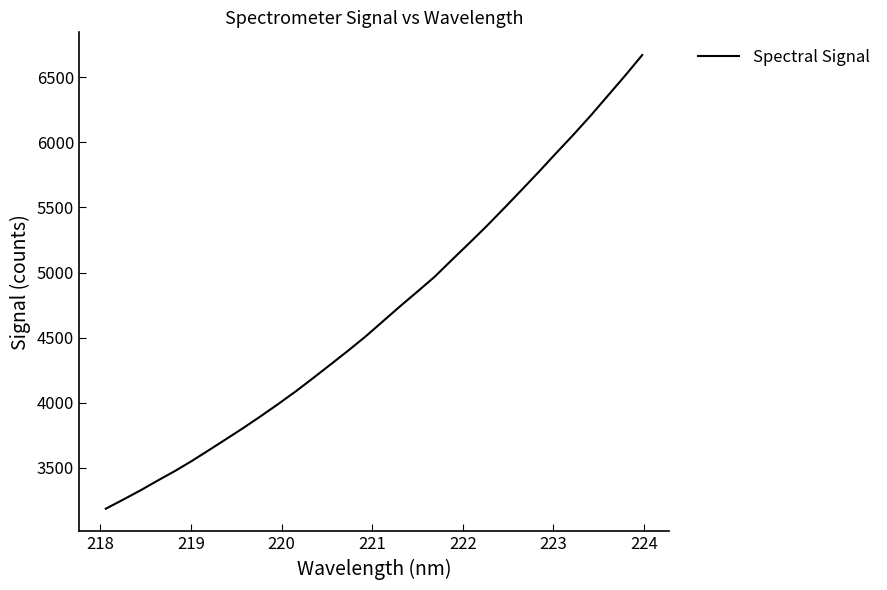

What is the difference between the maximum and minimum values?

3483.5